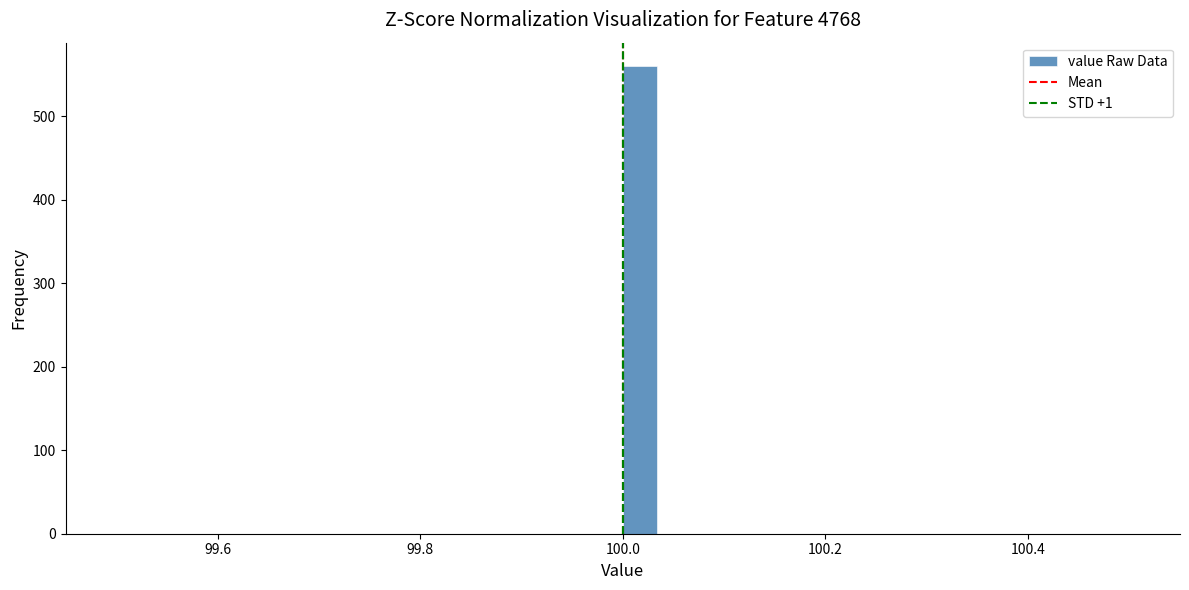

Around what value on the x-axis is the tallest bar? Give the approximate position of its centre, as read against the axis.

100.02